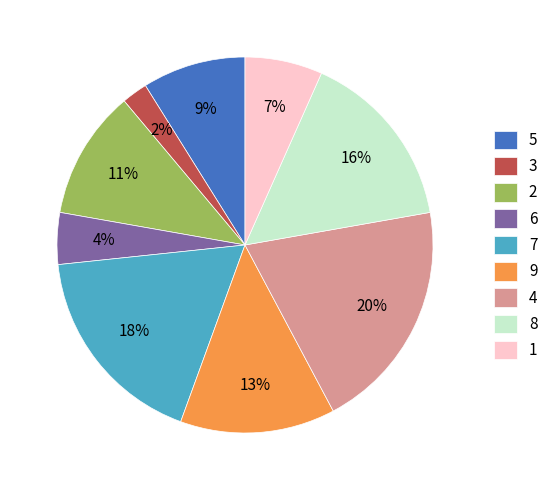

Rank the categories by value from highest to lowest.

4, 7, 8, 9, 2, 5, 1, 6, 3